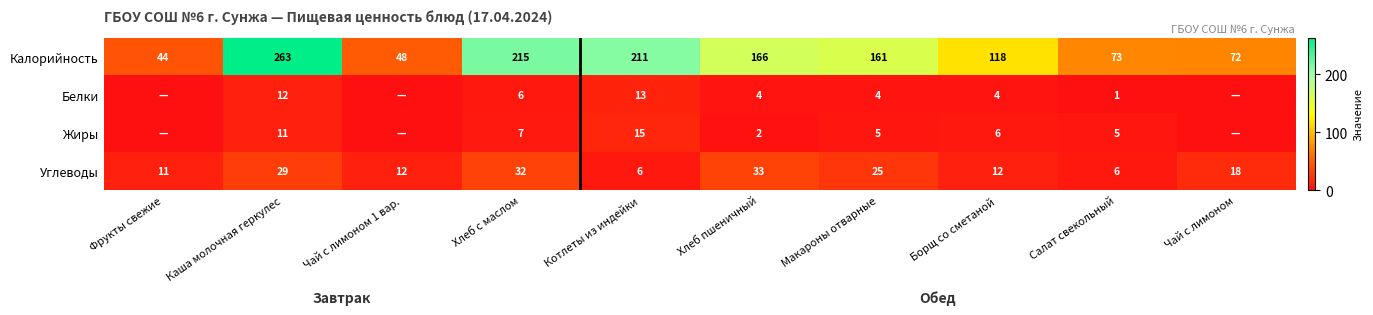

Which category has the lowest value in the Калорийность series?

Фрукты свежие